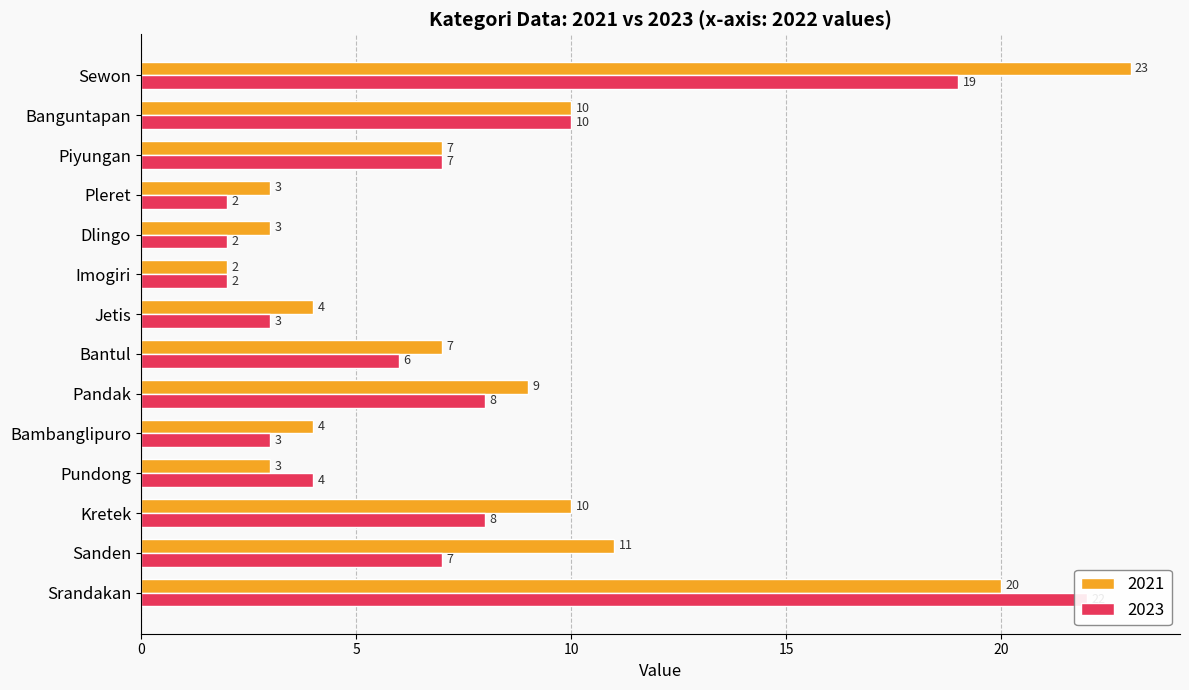

Which label corresponds to the largest value in the chart?

Sewon